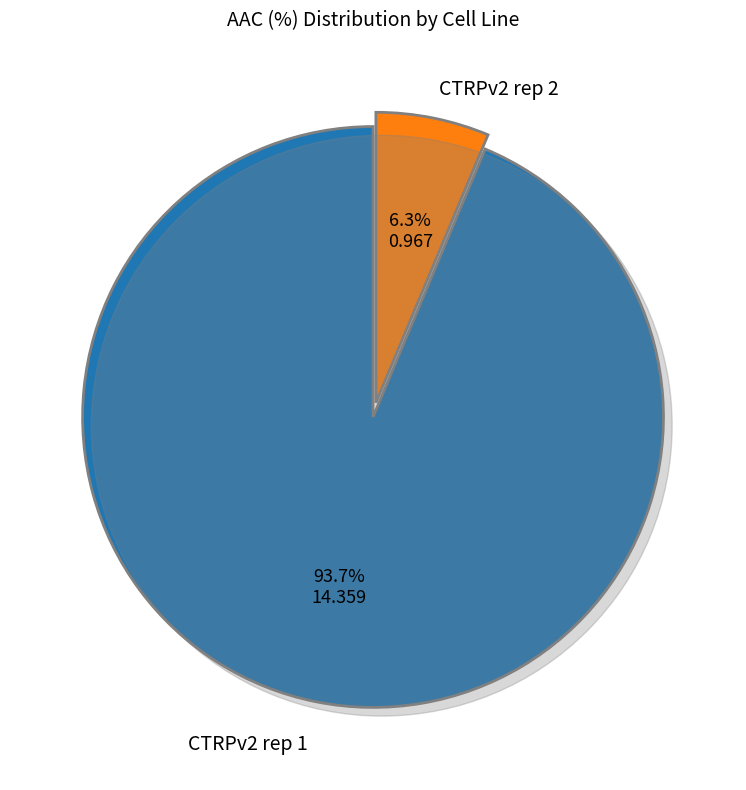

What percentage is NOT represented by CTRPv2 rep 2?

93.7%